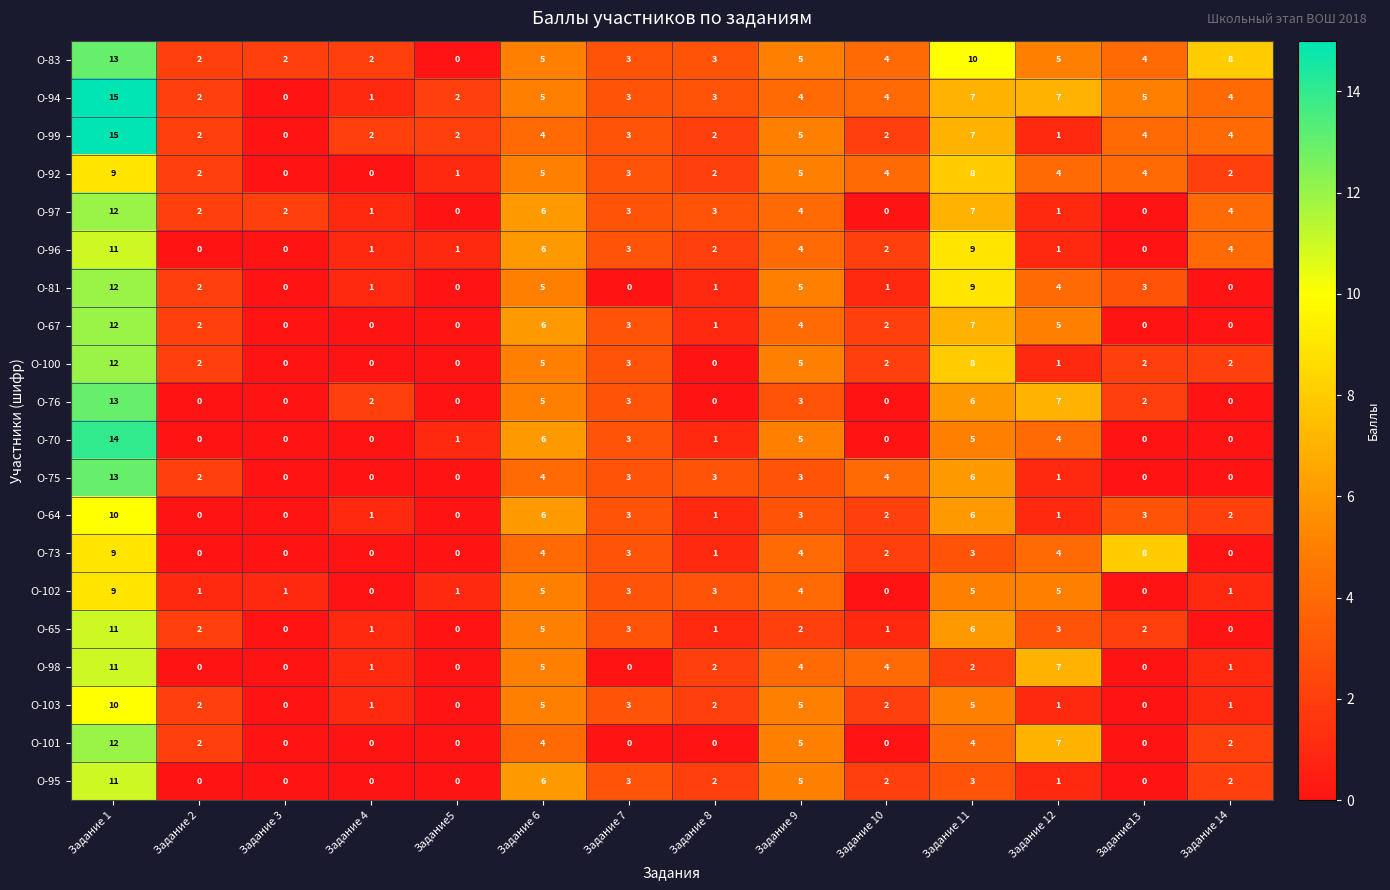

What is the average value of the О-76 series?

3